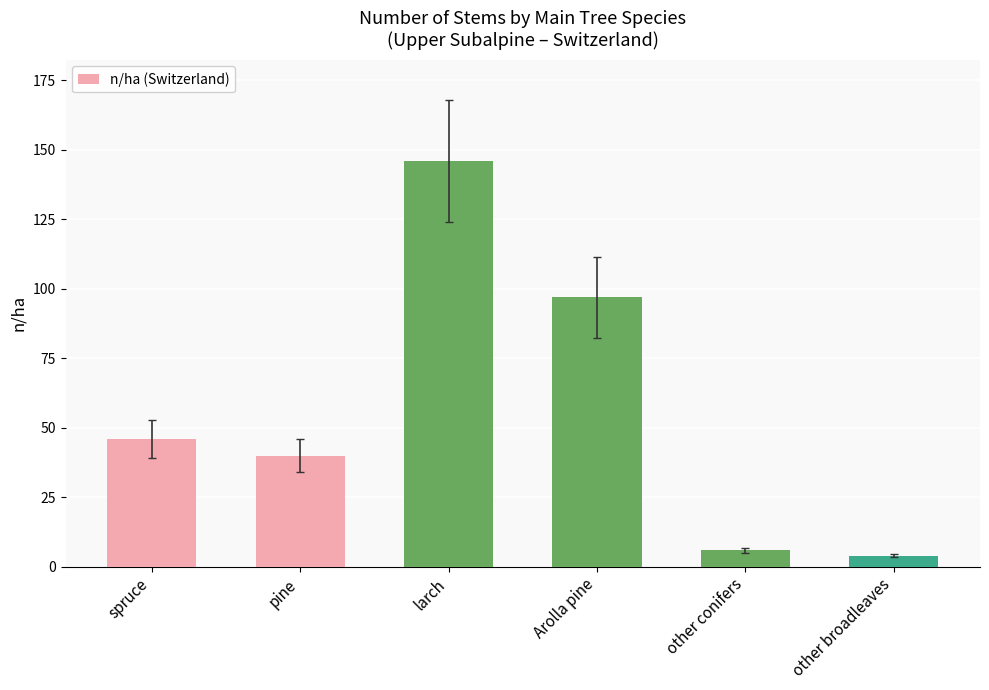

Which has a higher value, other broadleaves or Arolla pine?

Arolla pine